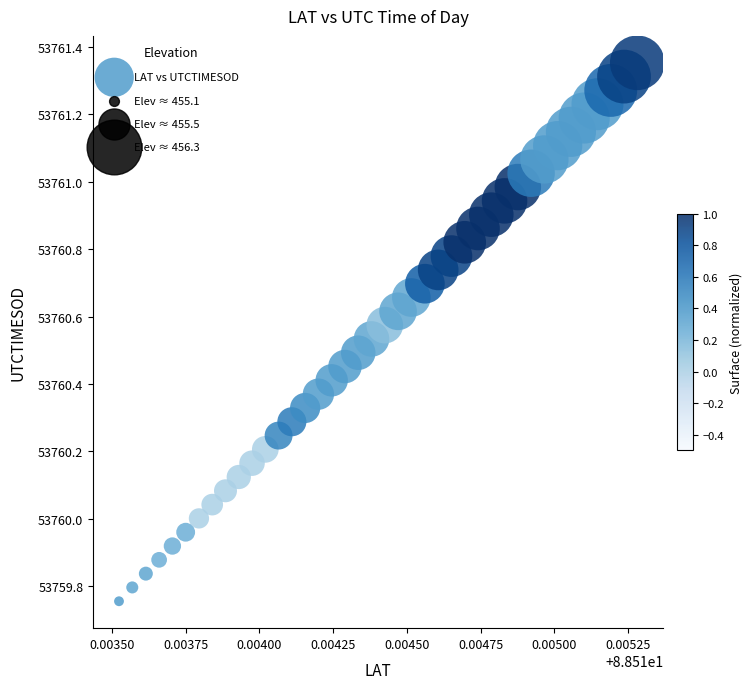

What is the range of Y values (max minus min)?

1.6